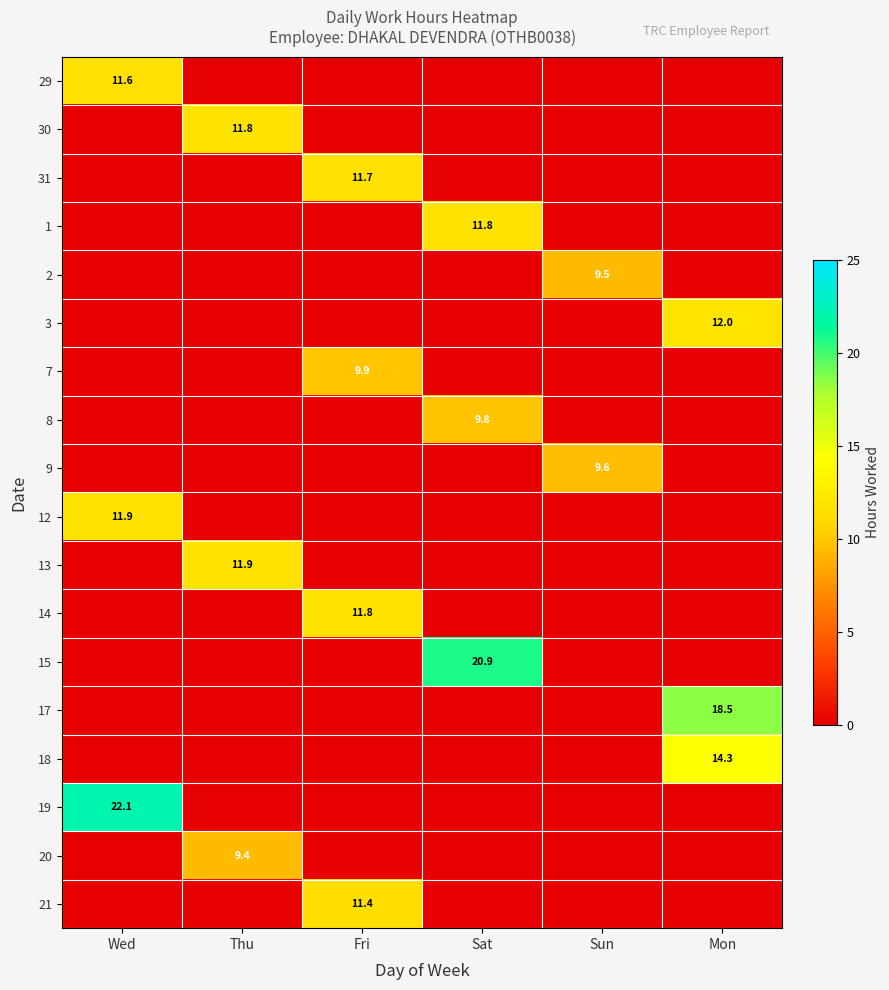

Which label corresponds to the largest value in the chart?

Wed